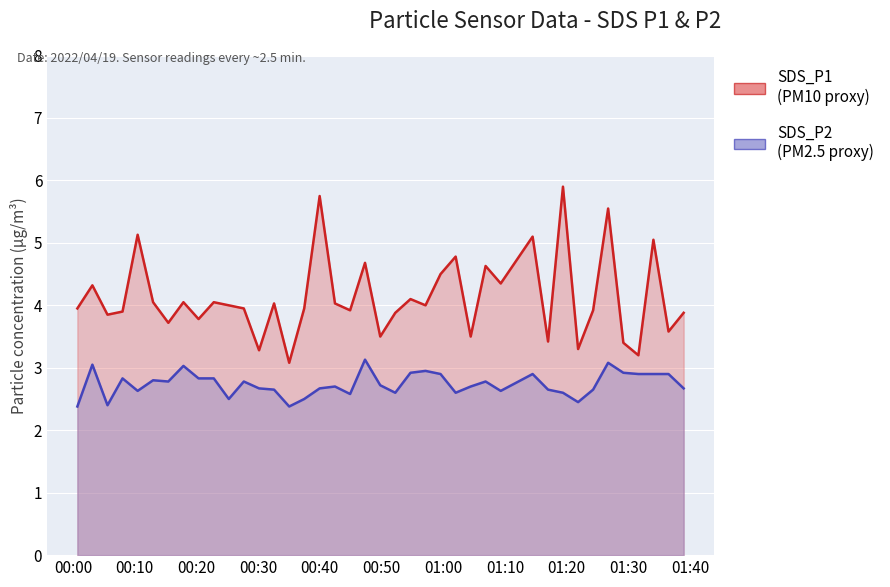

At which category is the sum across all series the highest?

2022/04/19 01:26:42